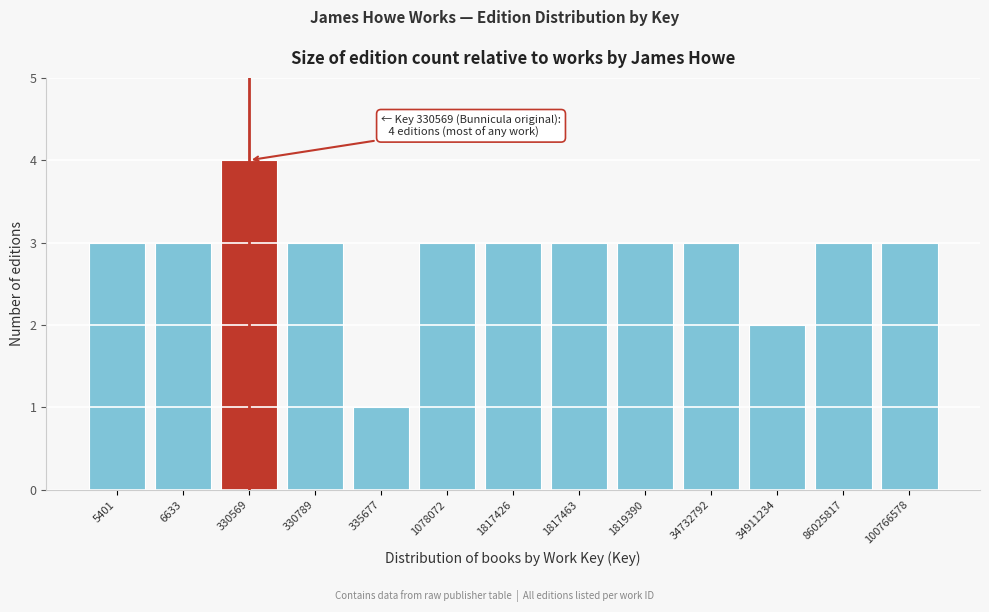

Reading left to right, transcribe all the data shown in this chart.

3	3	4	3	1	3	3	3	3	3	2	3	3